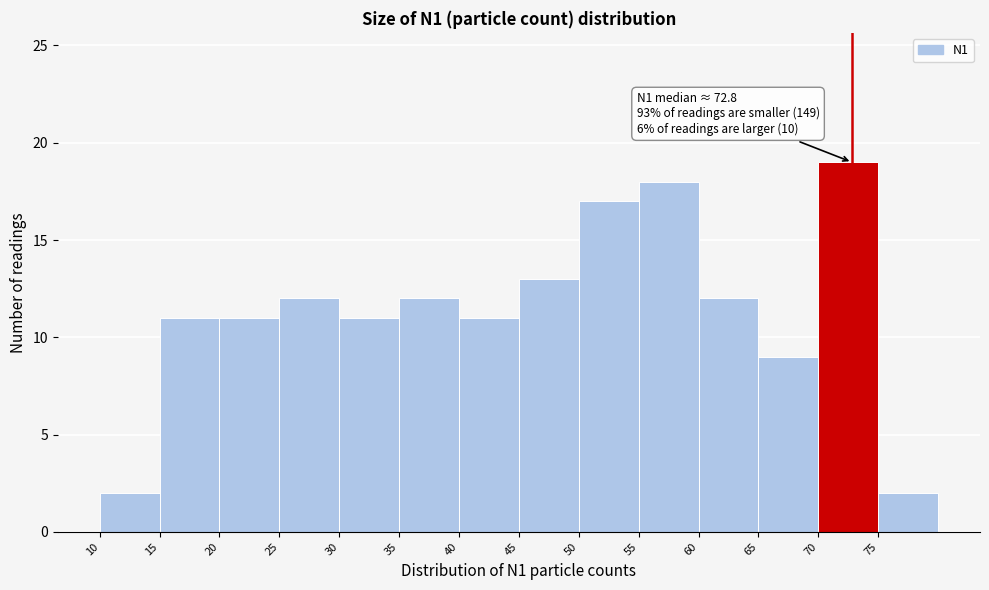

Which range on the x-axis has the tallest bar?

70 to 75